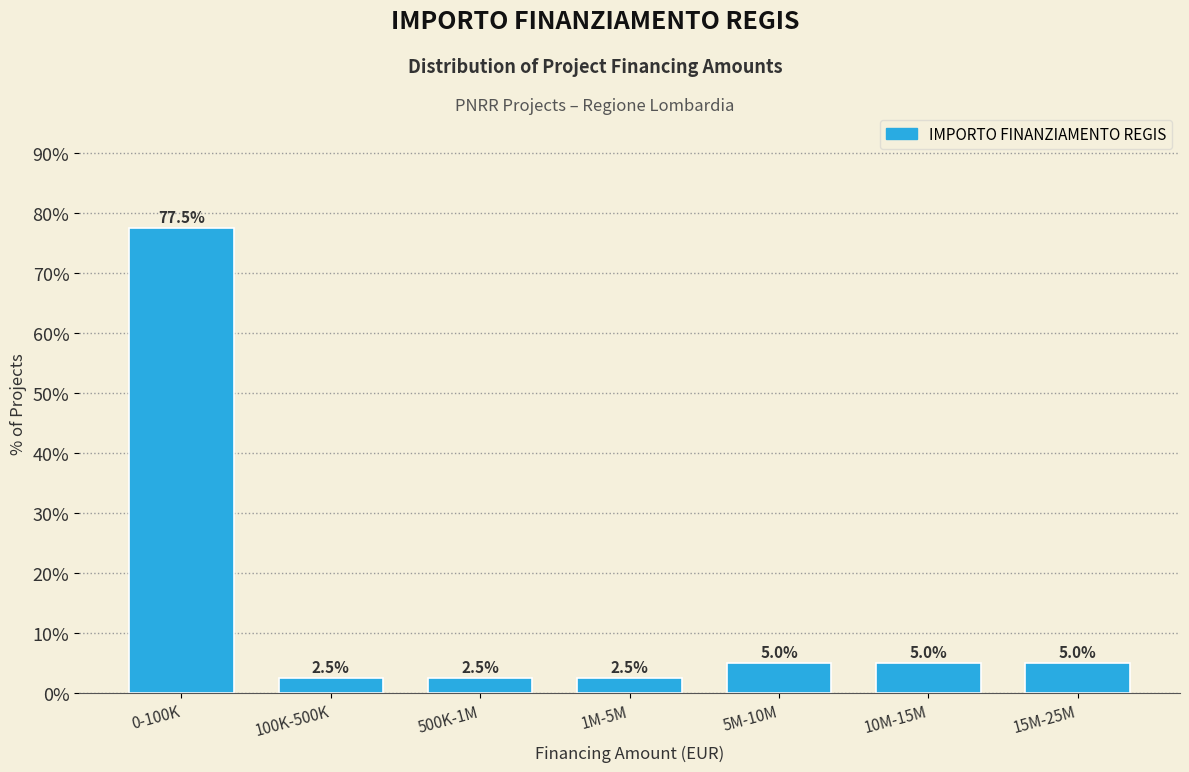

Reading left to right, what are all the values shown in this chart?

0-100K=77.5	100K-500K=2.5	500K-1M=2.5	1M-5M=2.5	5M-10M=5.0	10M-15M=5.0	15M-25M=5.0